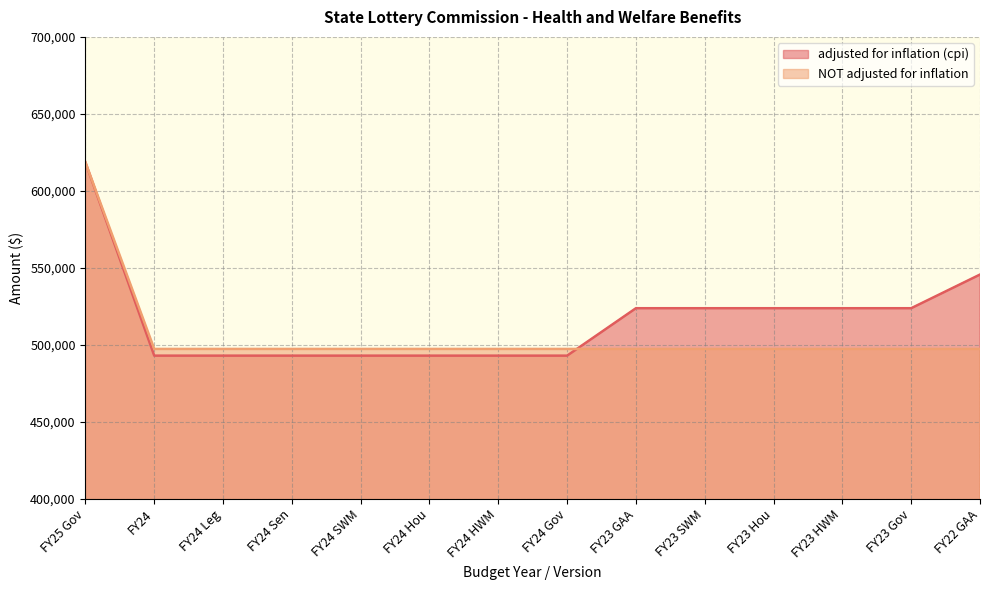

At how many categories does at least one series exceed 578351?

1